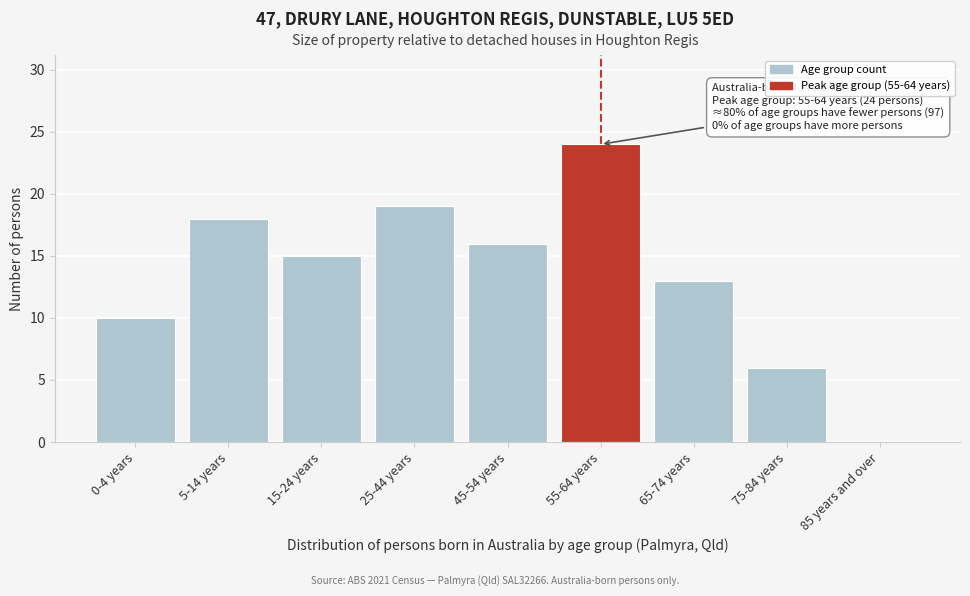

Reading left to right, what are all the values shown in this chart?

0-4 years=10	5-14 years=18	15-24 years=15	25-44 years=19	45-54 years=16	55-64 years=24	65-74 years=13	75-84 years=6	85 years and over=0